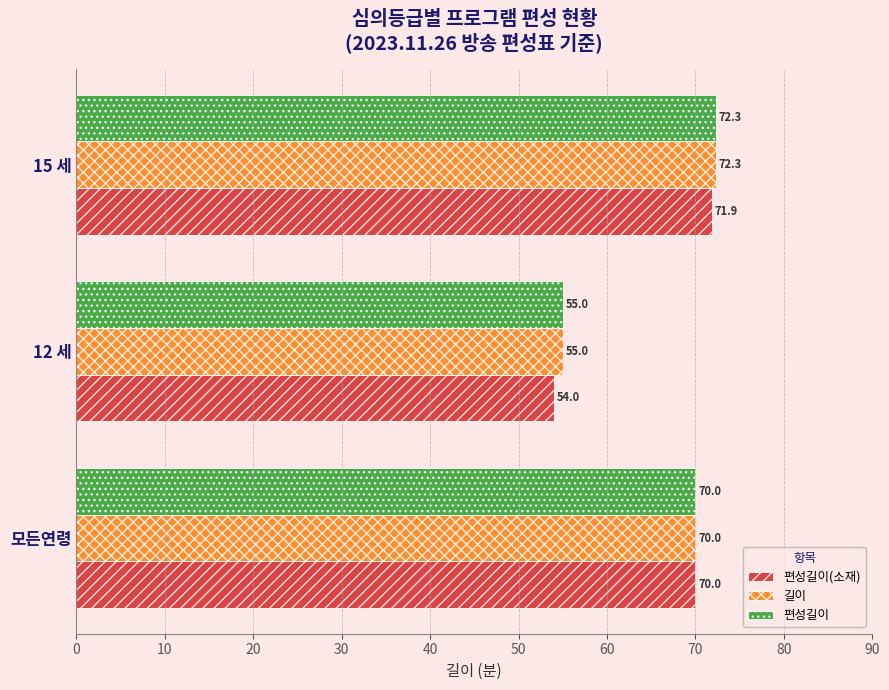

At which category is the sum across all series the highest?

15 세